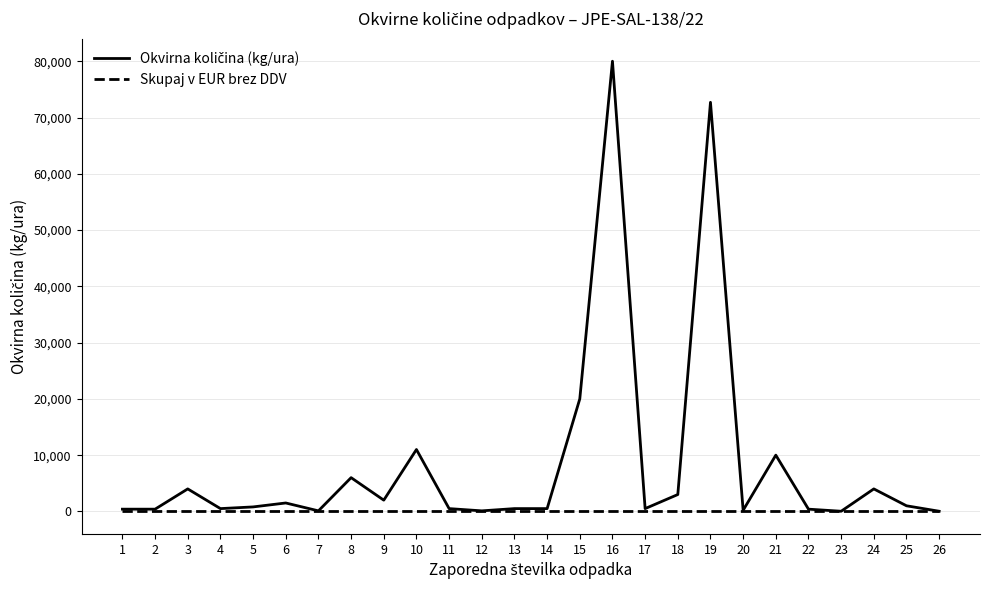

At which category is the sum across all series the highest?

16